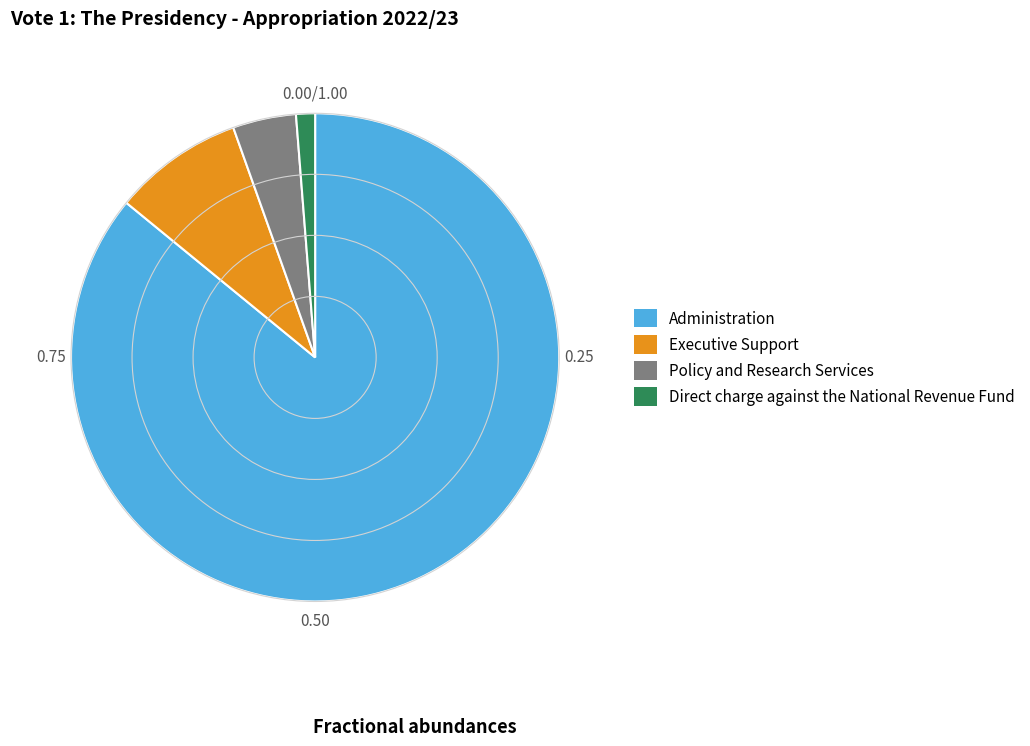

What is the majority slice?

Administration